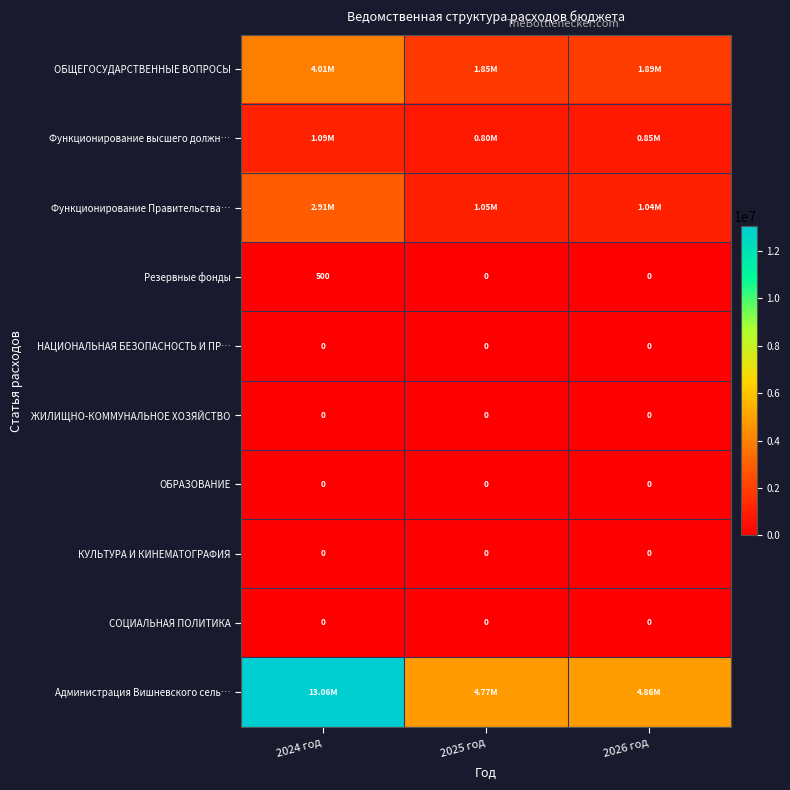

How many series are shown in this chart?

10